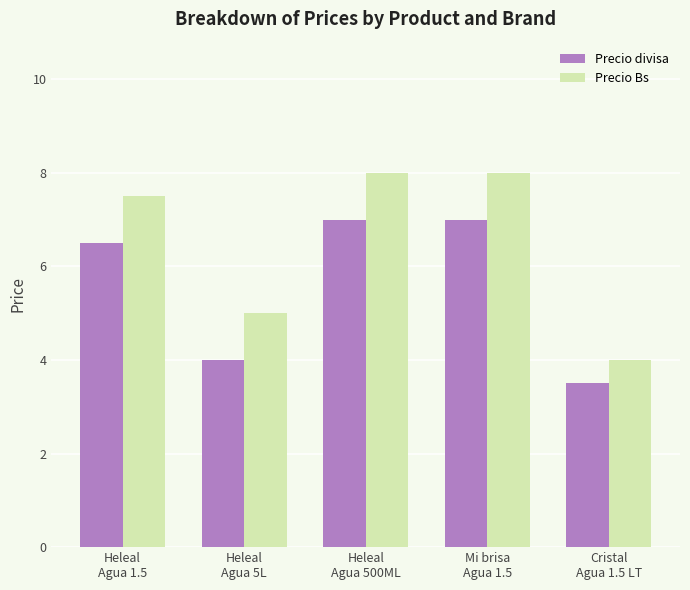

What is the minimum value for Precio Bs?

4.0